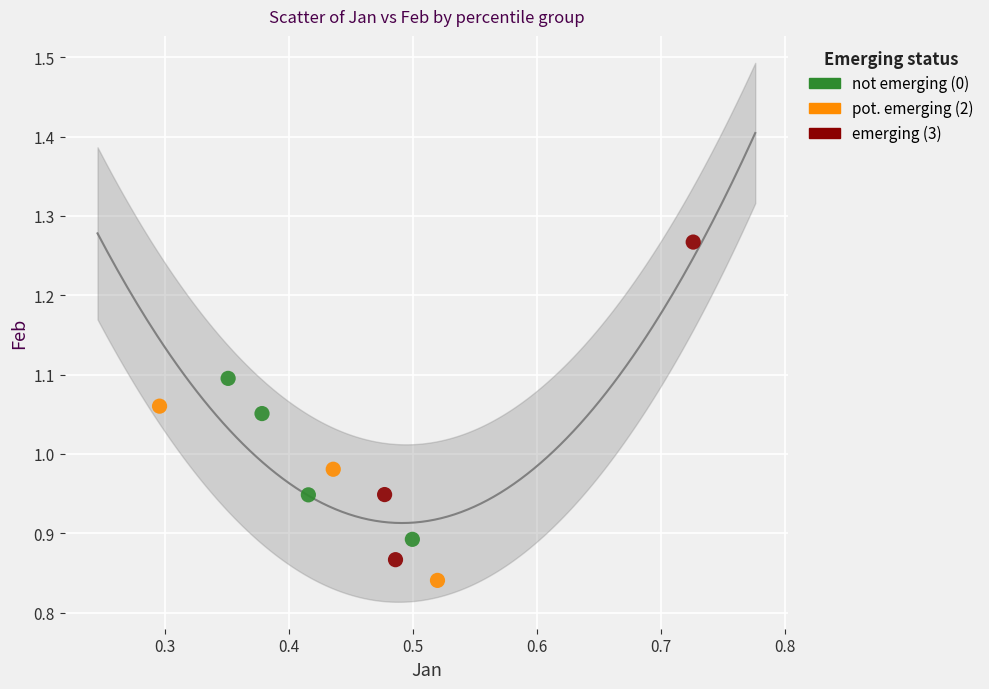

What are all the series names shown in the legend?

not emerging (0), pot. emerging (2), emerging (3)